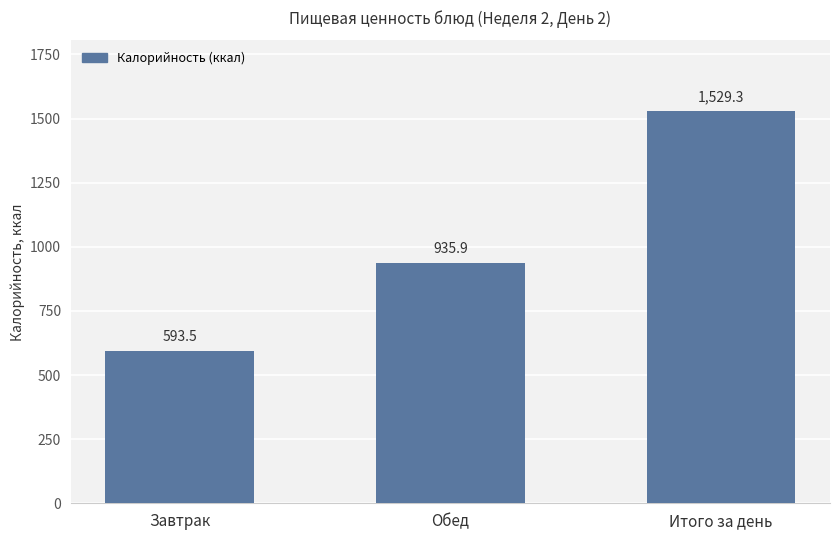

Which has a higher value, Итого за день or Обед?

Итого за день